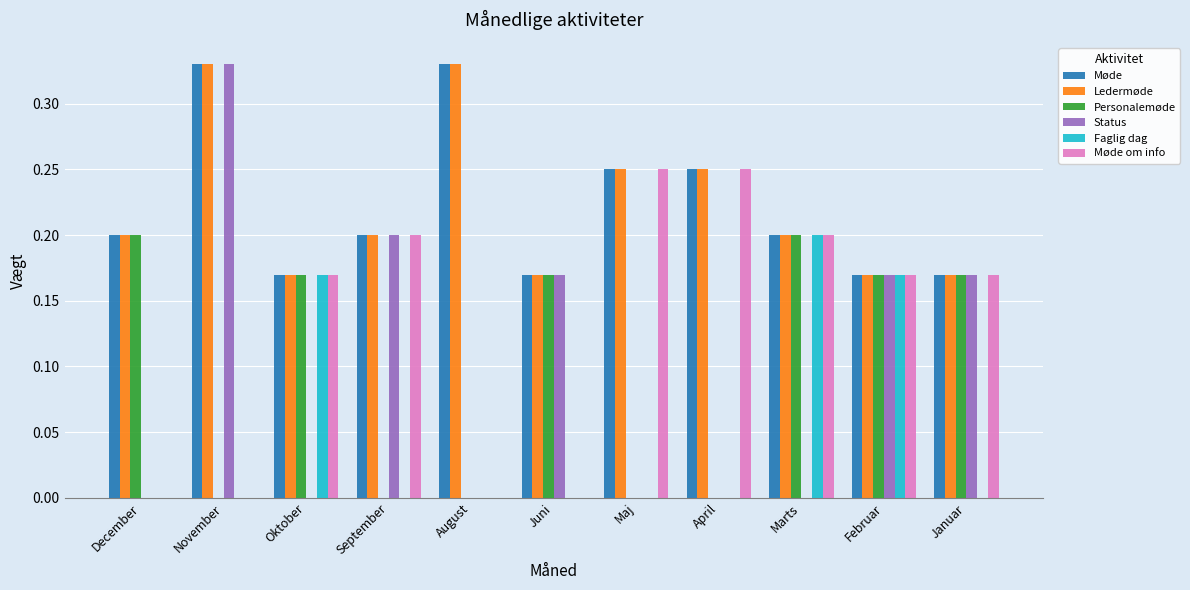

Which series has the largest range (max minus min)?

Status